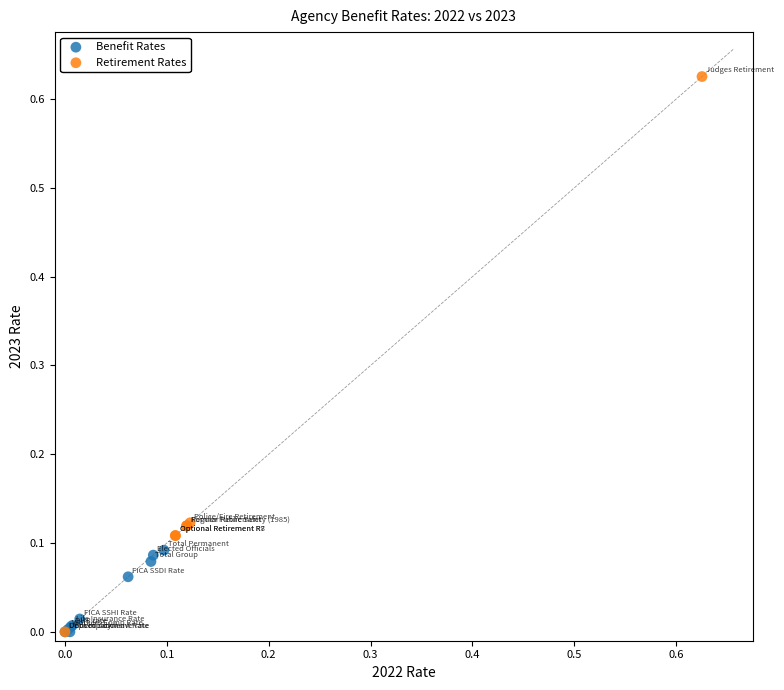

Which series reaches the maximum Y coordinate?

Retirement Rates